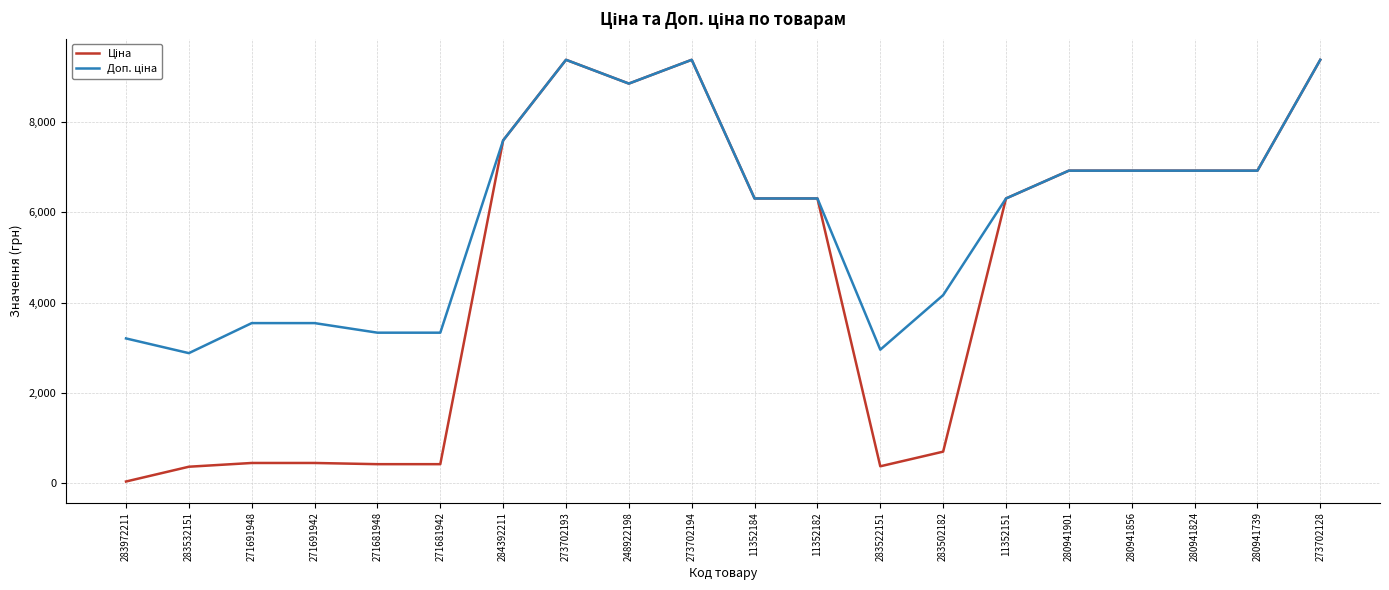

What is the total value across all series at 271681948?

3749.0